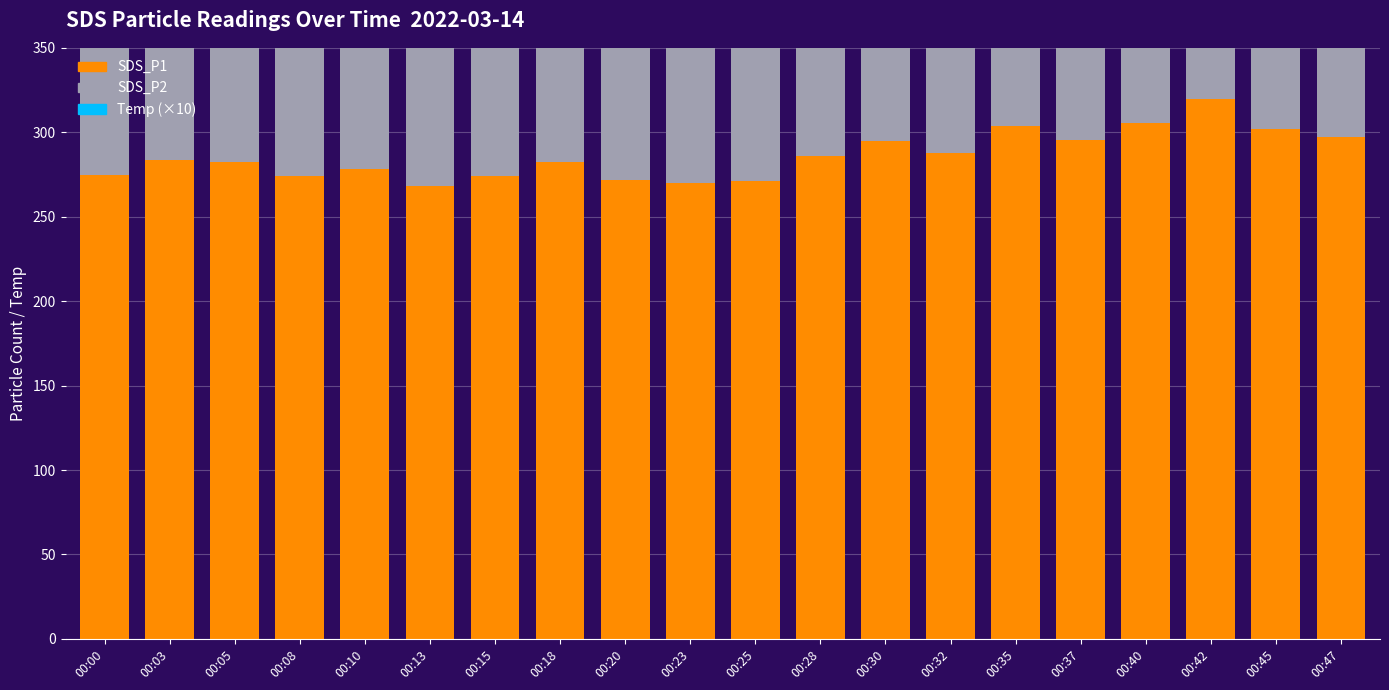

Count the number of categories in the chart.

20